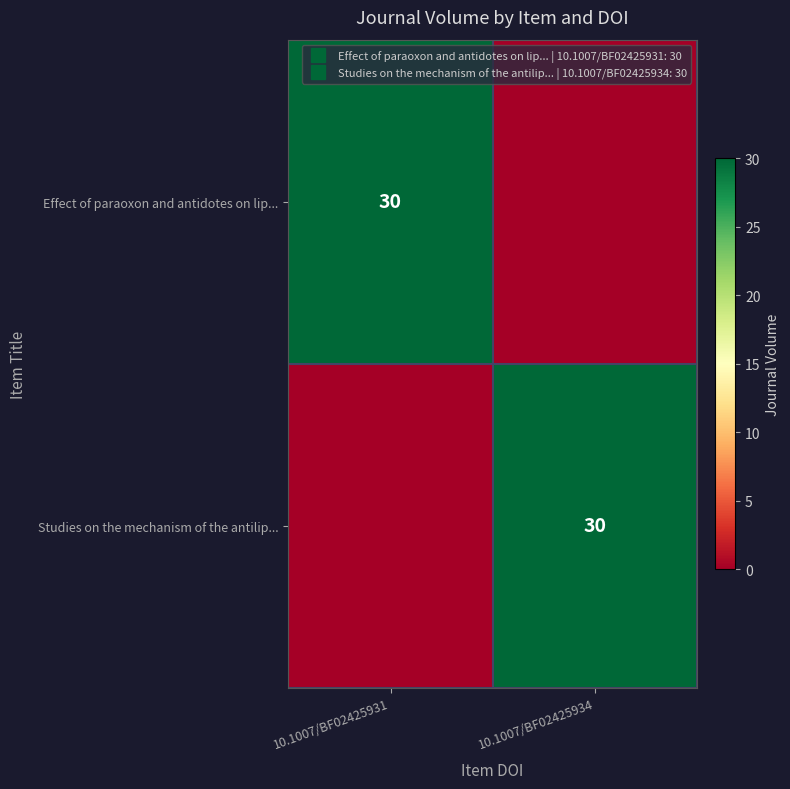

What is the greatest value displayed?

30